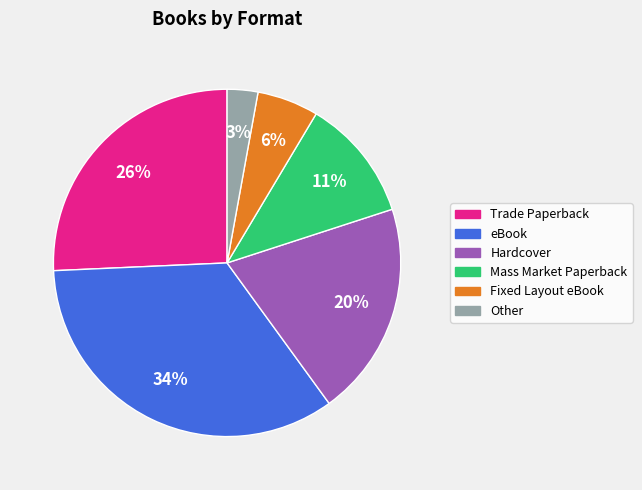

The Trade Paperback slice represents 26% of the pie. True or false?

True